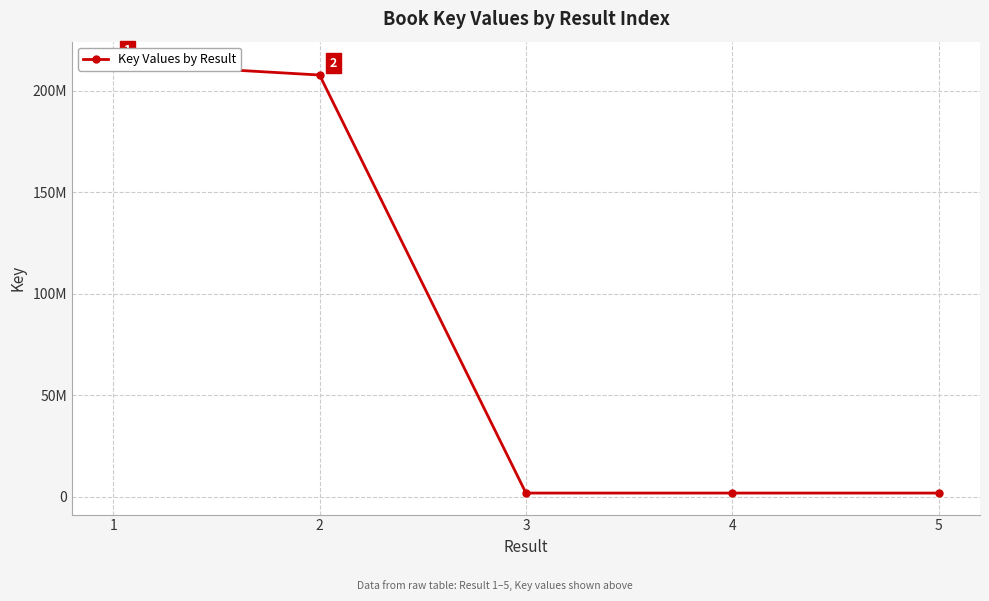

At which label is the value closest to 107777597?

2